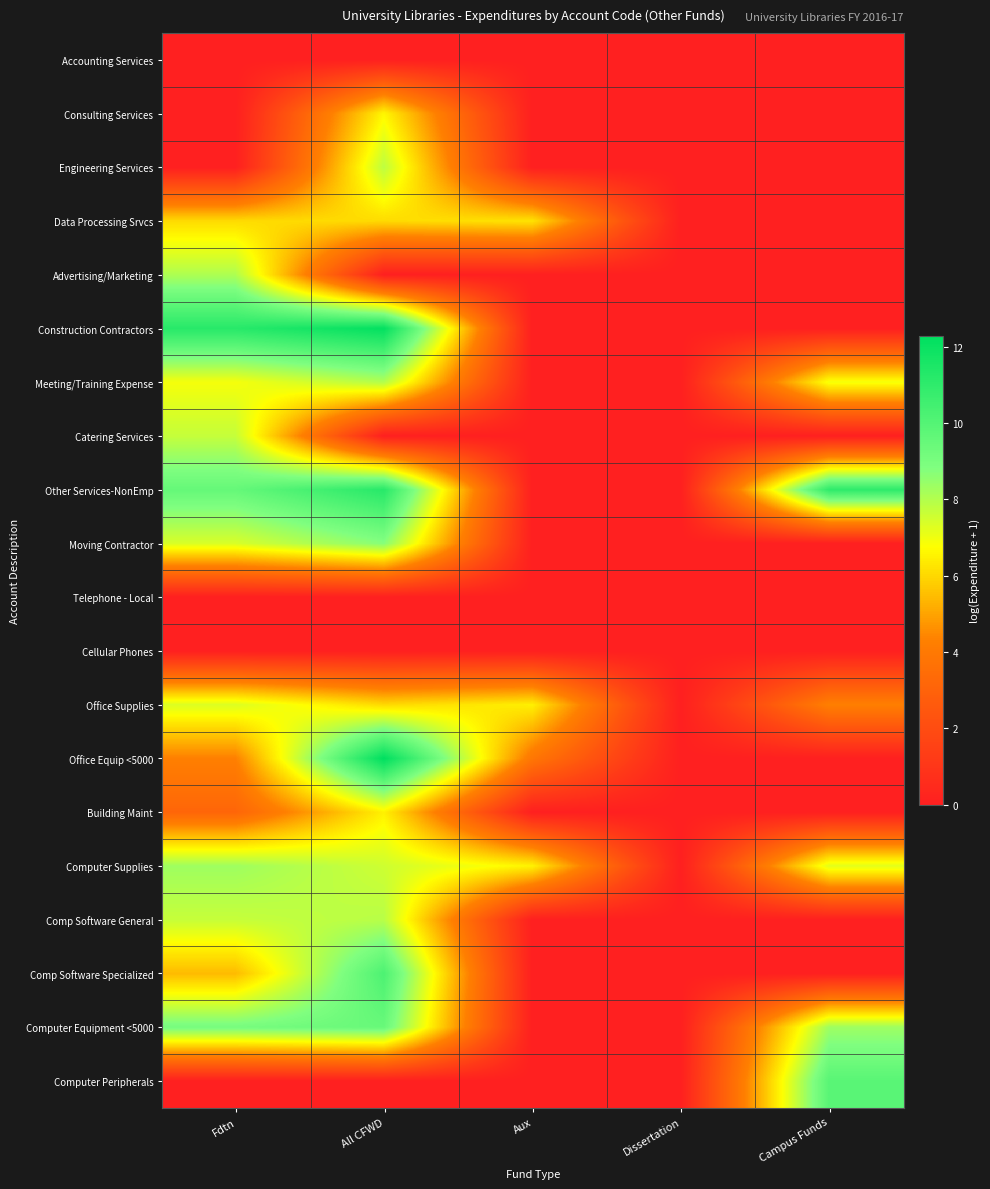

Between Dissertation and Aux, which is larger?

Dissertation